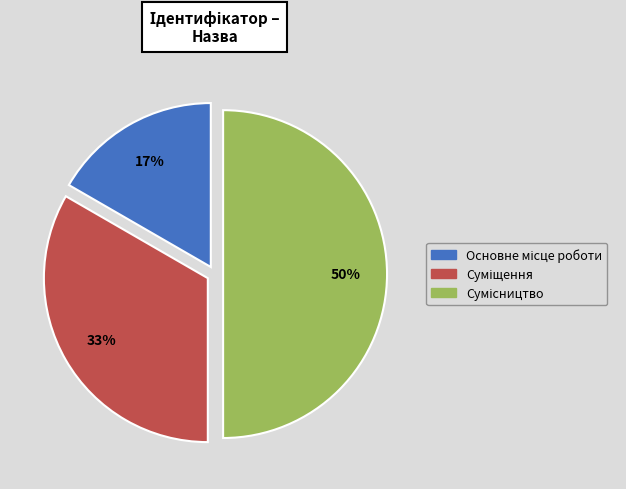

To the nearest percent, what is the average slice percentage?

33%